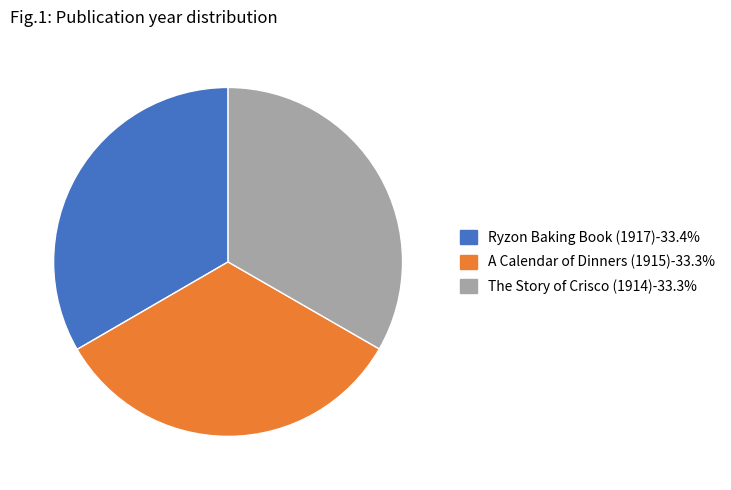

Approximately how many times larger is the value at The Story of Crisco (1914) compared to A Calendar of Dinners (1915)?

1.0